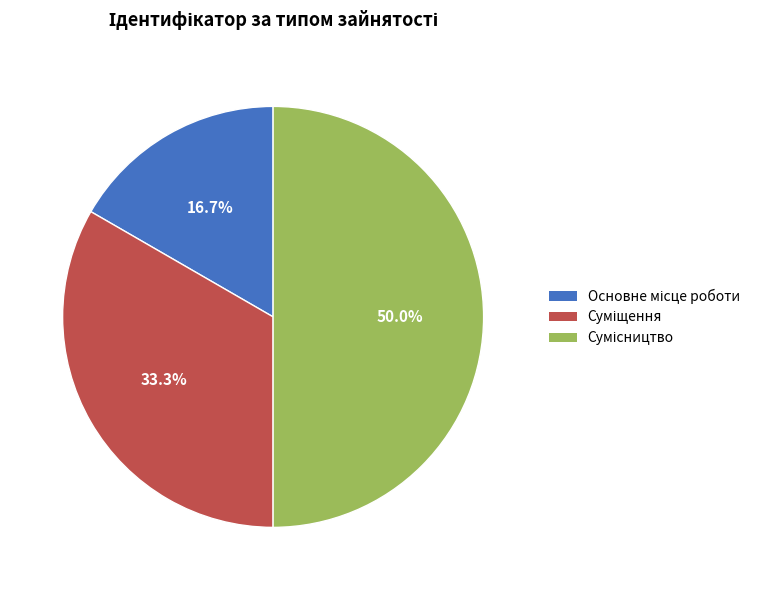

To the nearest percent, what is the difference between the largest and smallest slice percentages?

33%